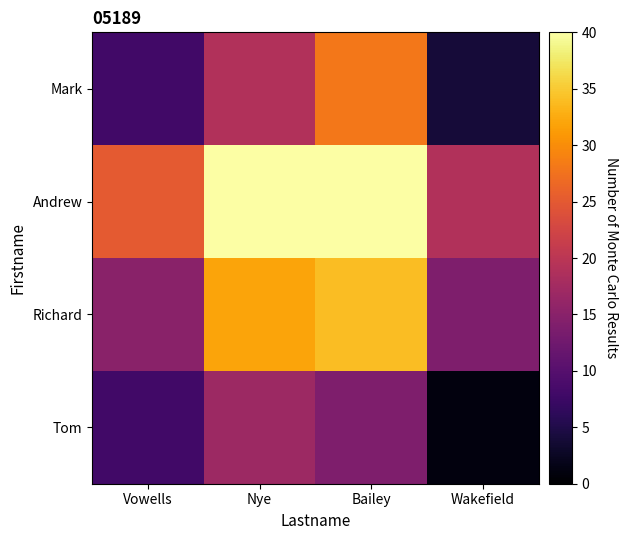

Which label corresponds to the smallest value in the chart?

Wakefield